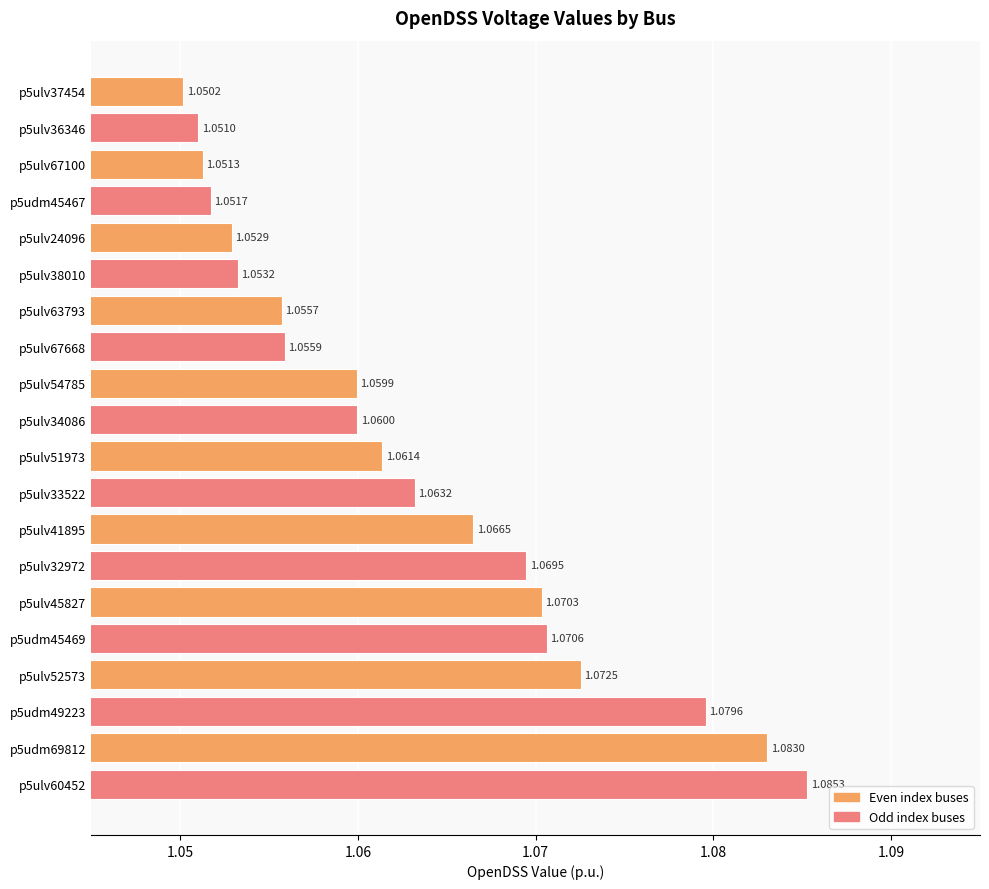

What is the sum of all values?

21.3